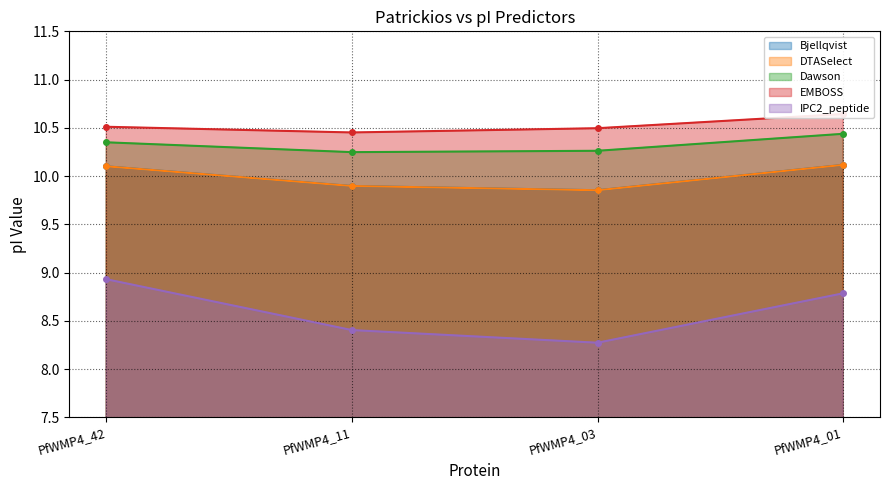

Reading left to right, transcribe all the data shown in this chart.

Bjellqvist: 10.1	9.9	9.9	10.1
DTASelect: 10.1	9.9	9.9	10.1
Dawson: 10.3	10.2	10.3	10.4
EMBOSS: 10.5	10.5	10.5	10.6
IPC2_peptide: 8.9	8.4	8.3	8.8